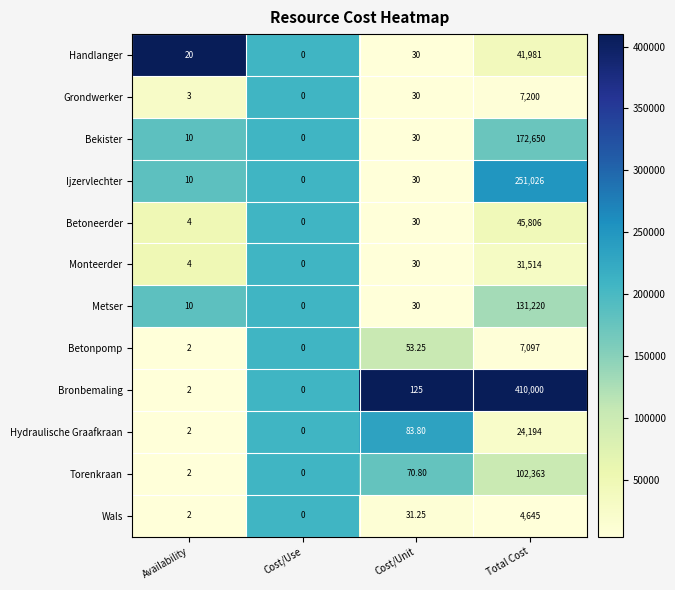

At which category is the sum across all series the highest?

Total Cost